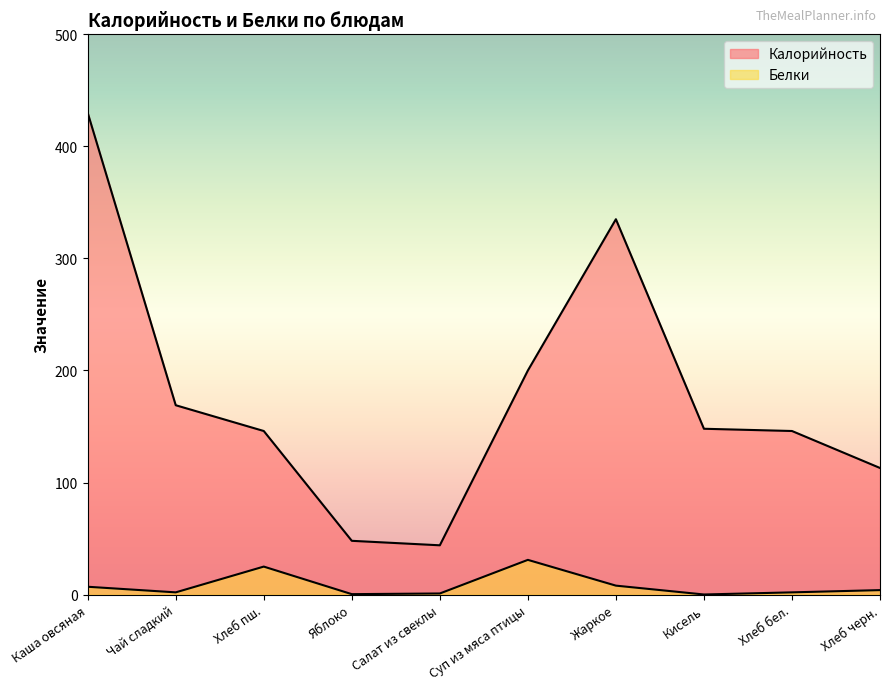

What is the value of the Калорийность point at the 4th from the left?

48.0